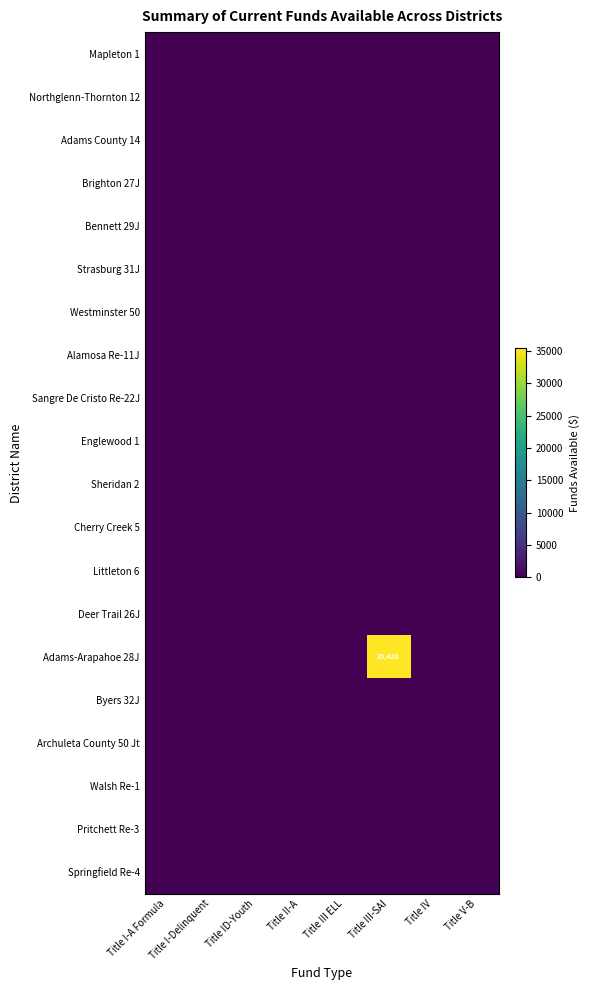

Which has a higher value, Title IV or Title II-A?

Title IV